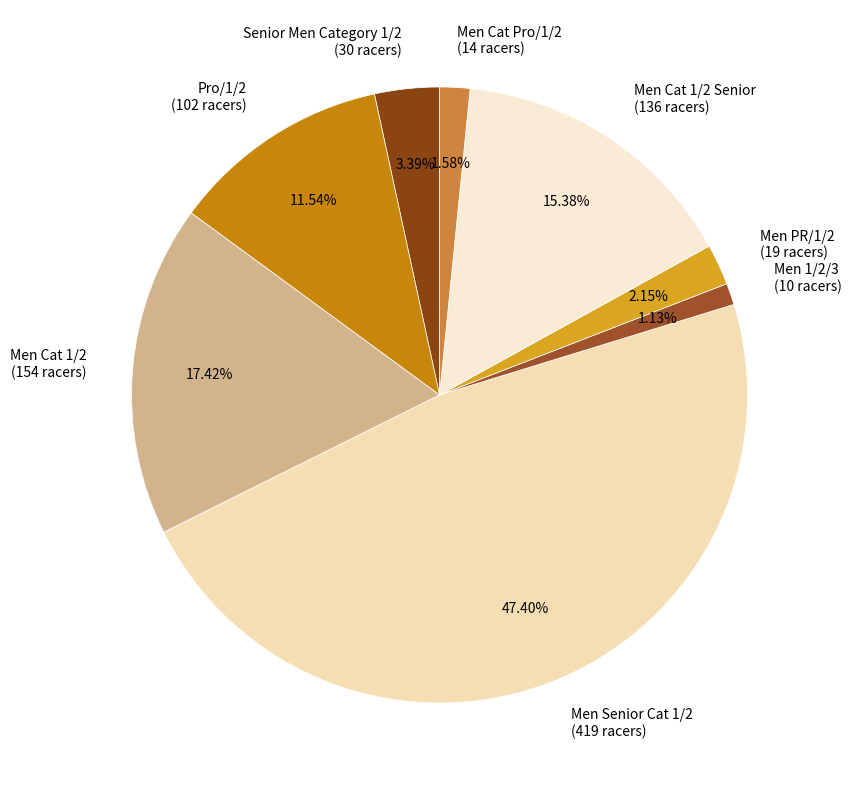

Does Men PR/1/2 (19 racers) represent more than half of the total?

No